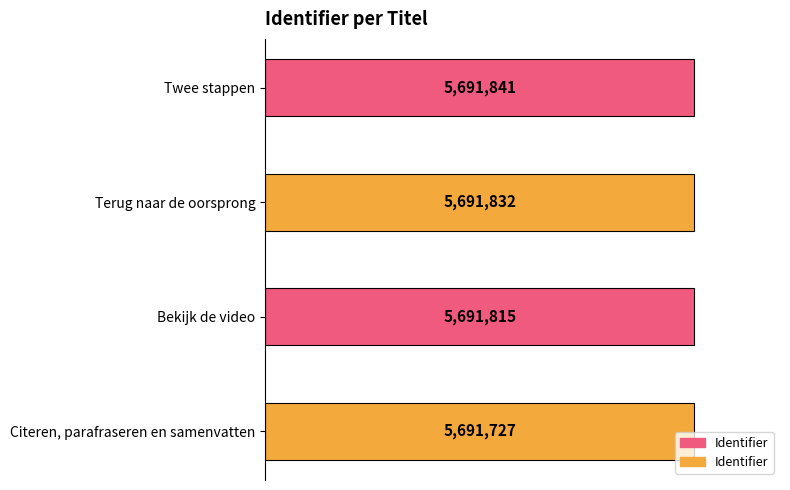

List the labels in order of value, largest first.

3, 2, 1, 0